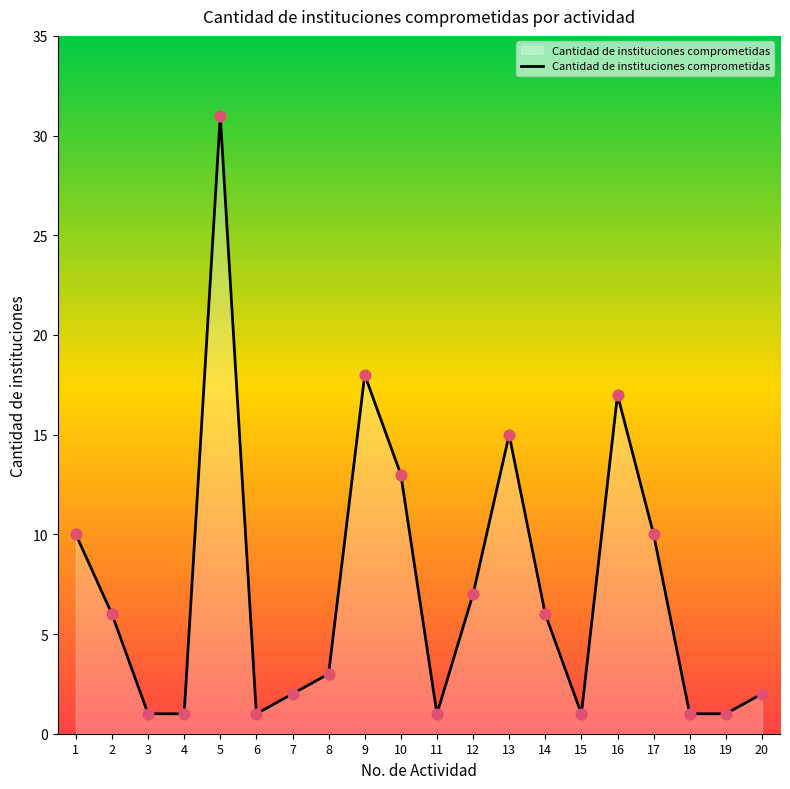

What is the change in value from 14 to 20?

-4